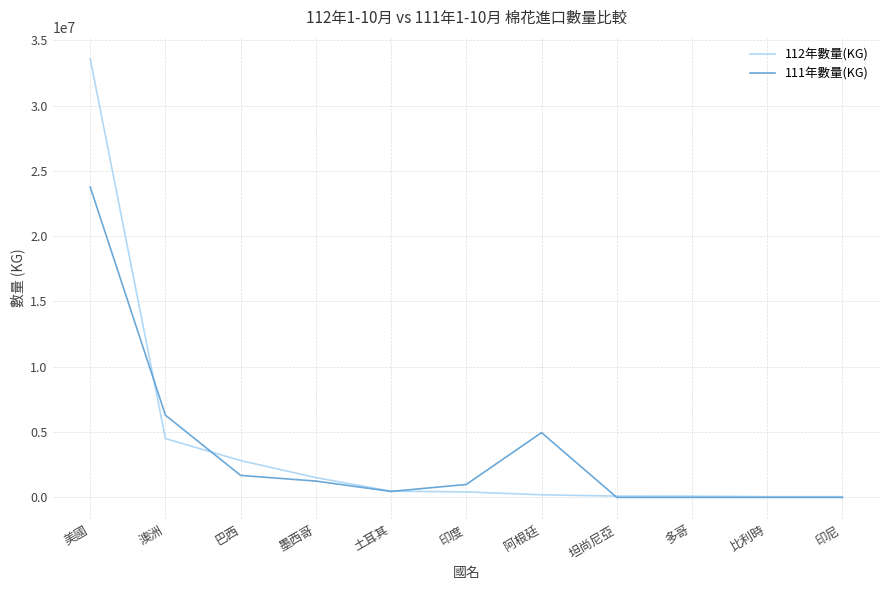

Which series has the widest spread of values?

112年數量(KG)